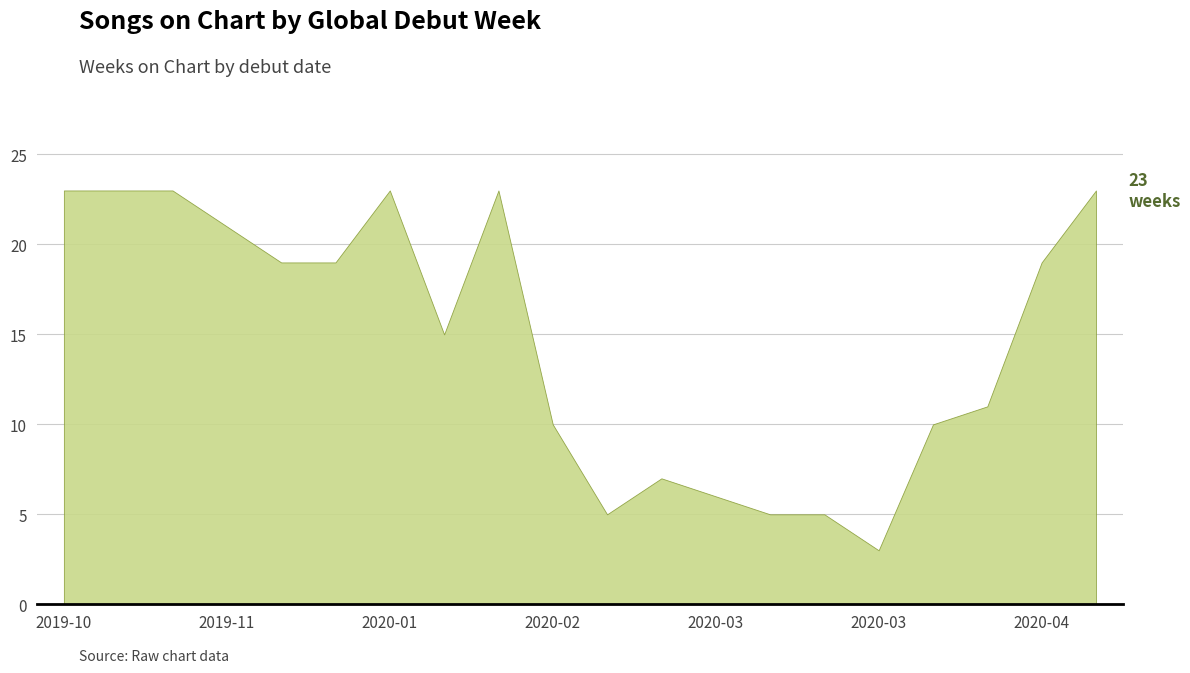

True or false: the data shows 9 at 2020-03-01.

False